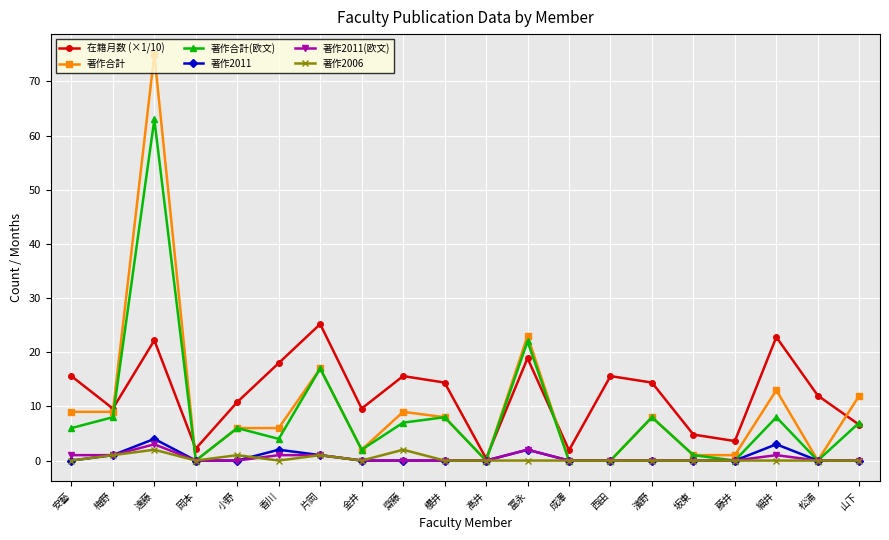

What is the greatest value displayed?

75.0